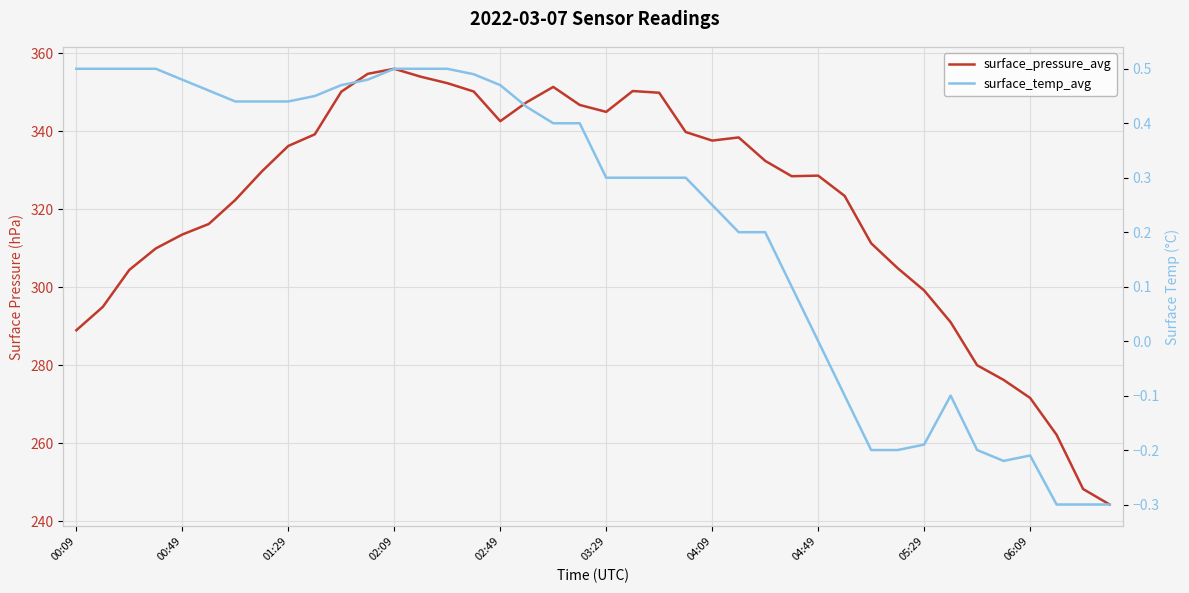

How many lines are shown in the chart?

2